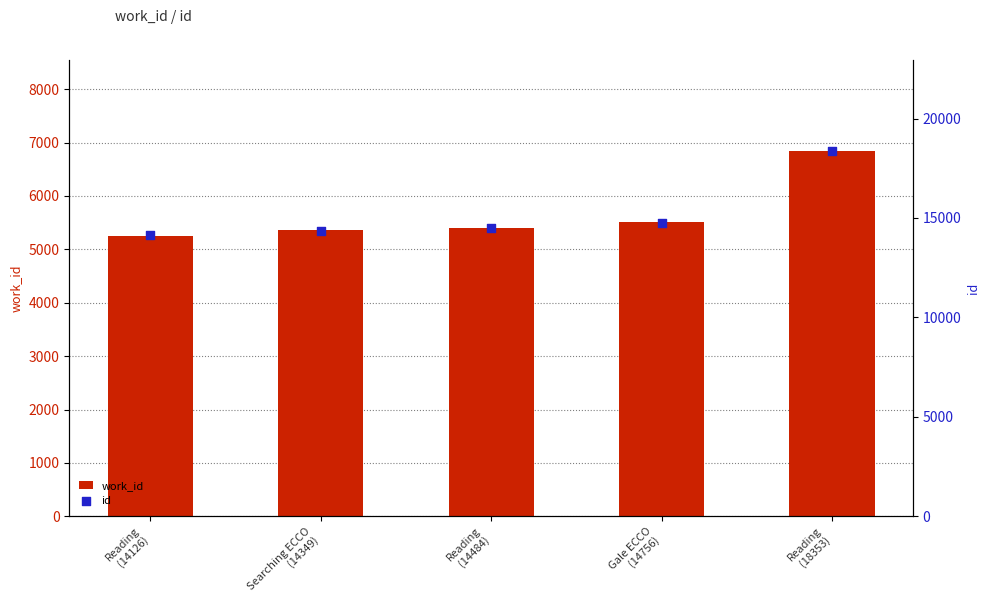

Which series contains the highest Y value?

id